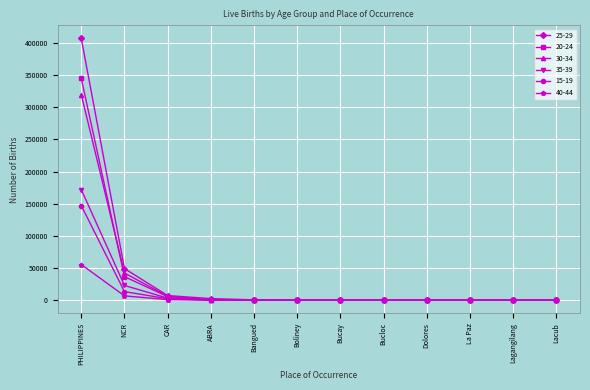

How many distinct data groups are displayed?

6